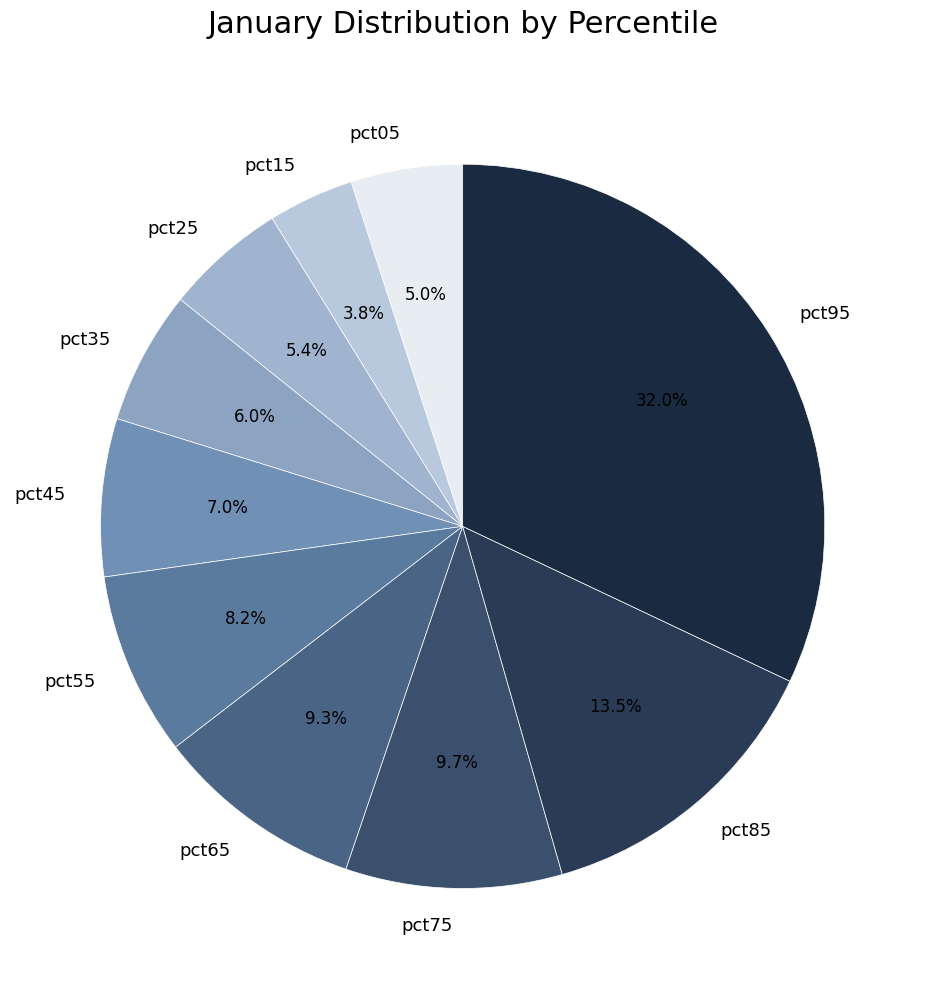

Combined, do pct85 and pct25 account for over 50%?

No